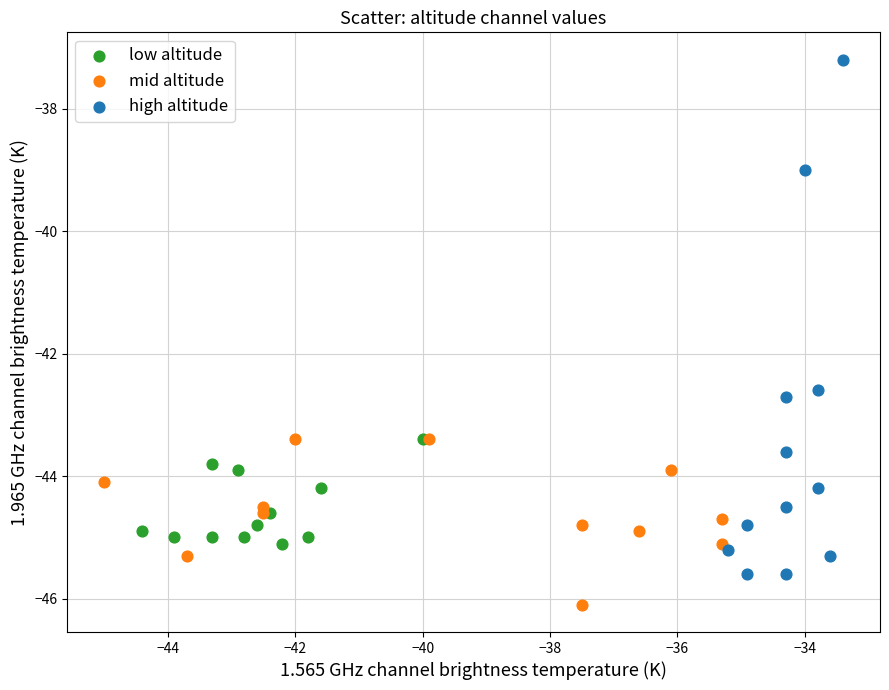

Which series has the largest Y range (max minus min)?

high altitude